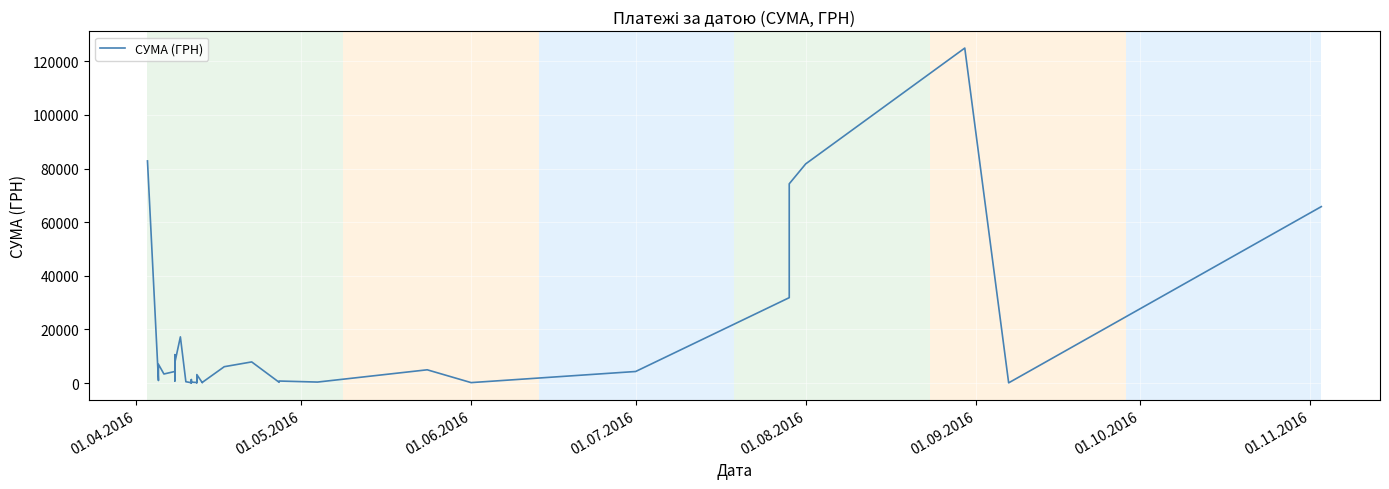

Count the number of data series in this chart.

1